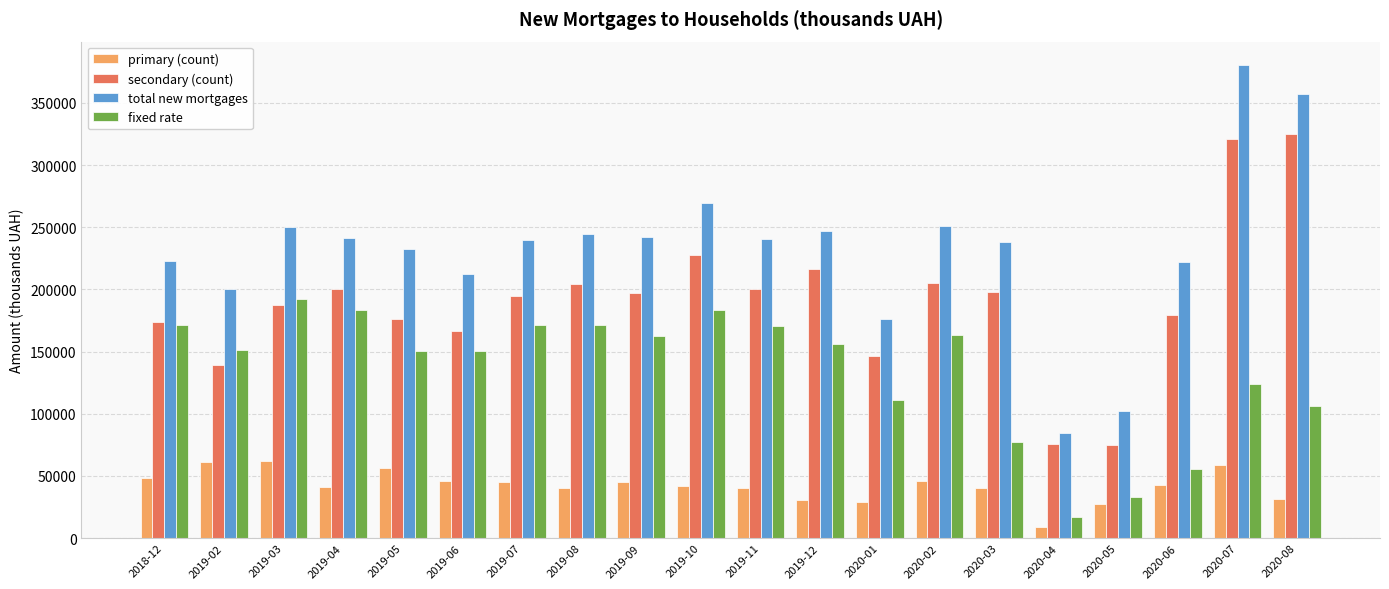

Rank the series by their maximum value, from lowest to highest.

primary (count), fixed rate, secondary (count), total new mortgages